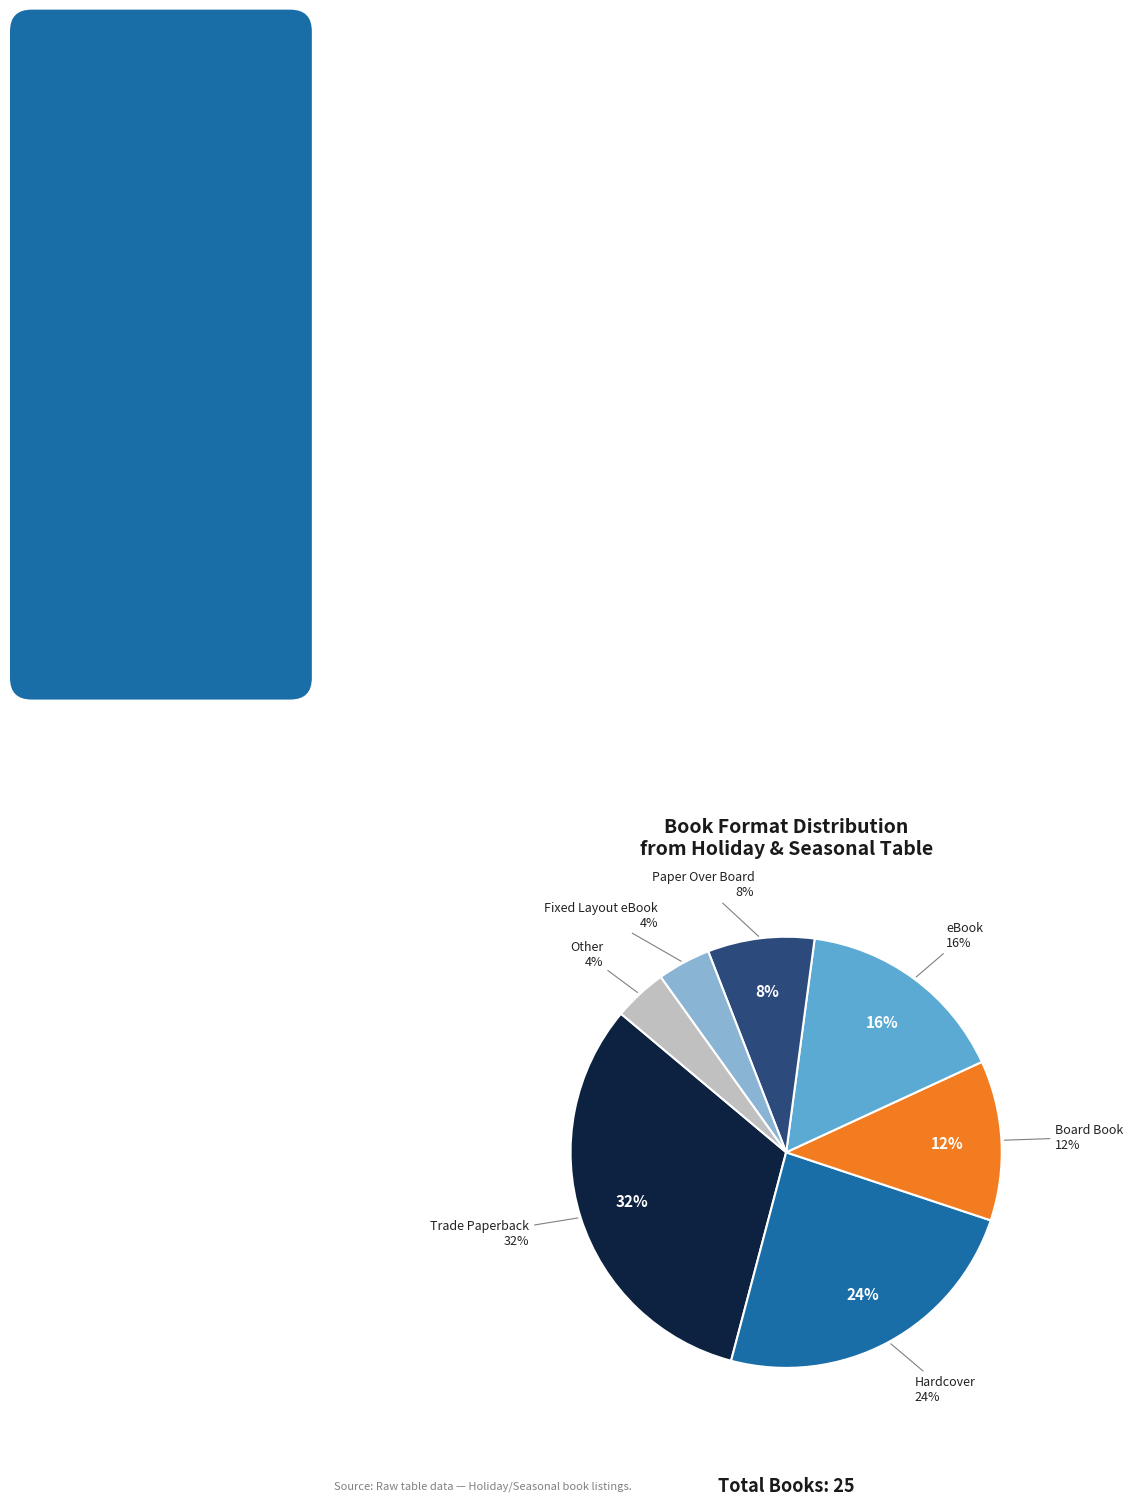

Combined, do eBook and Paper Over Board account for over 50%?

No